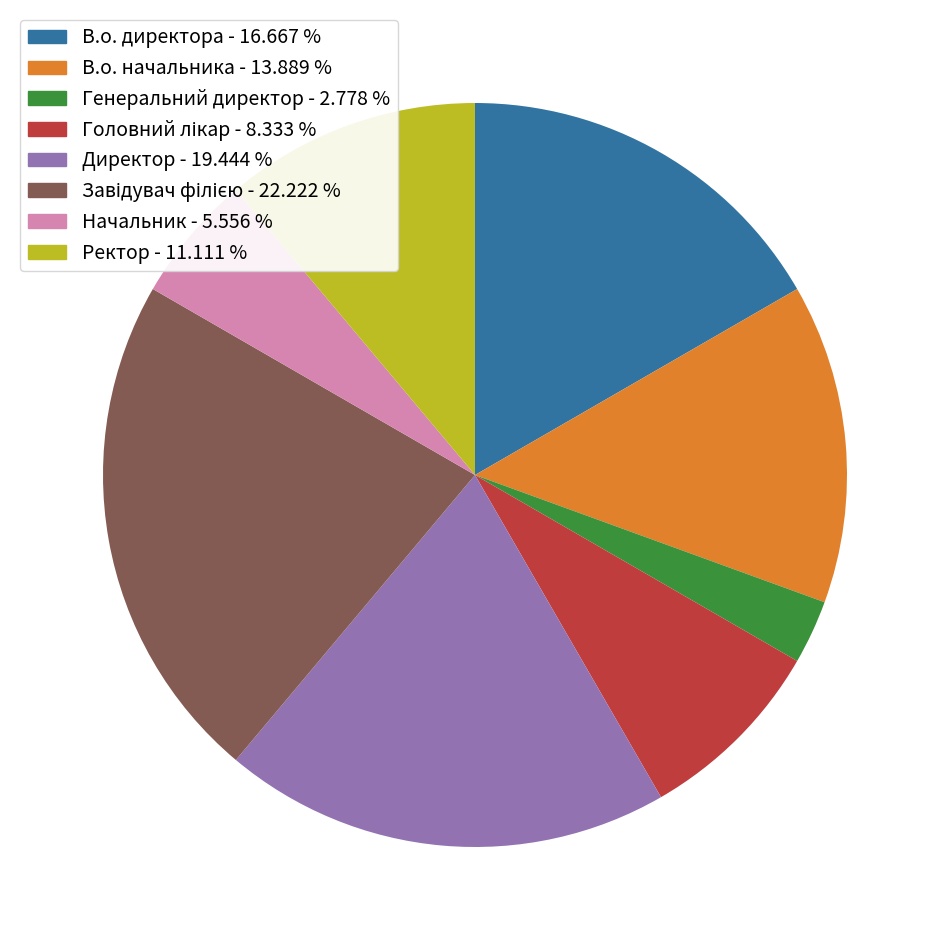

Count the number of slices in the pie.

8